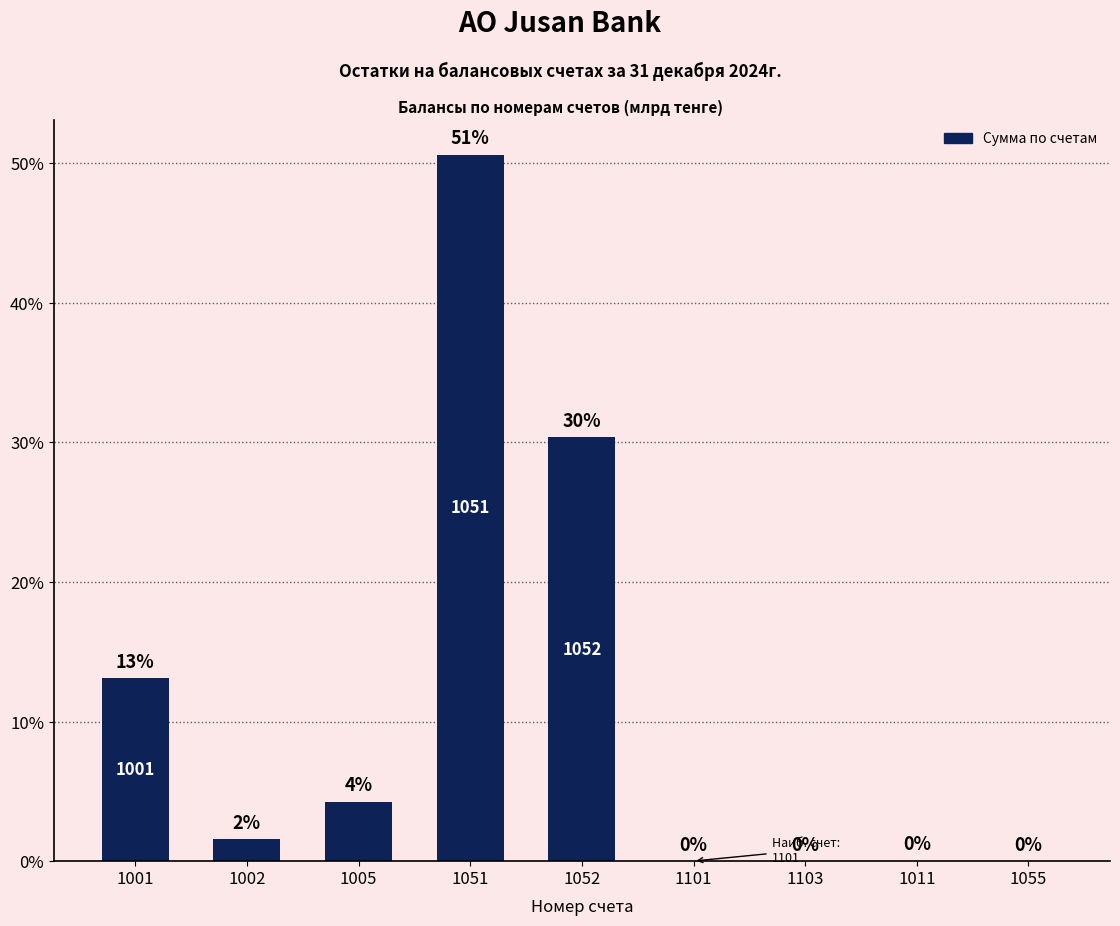

Is it true that the value at 1011 is 0.1?

True